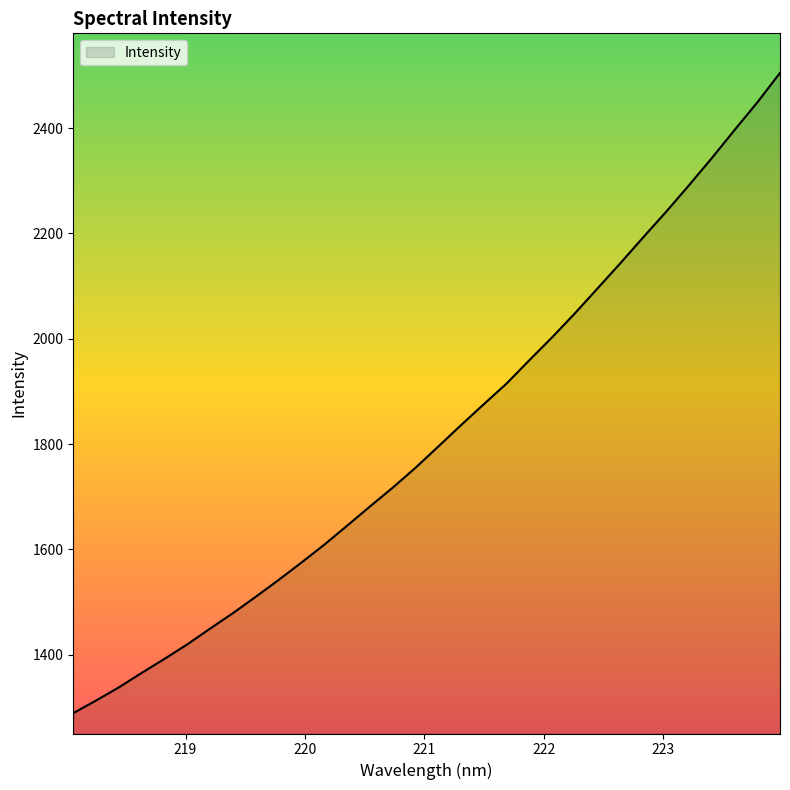

What is the smallest value displayed?

1289.1